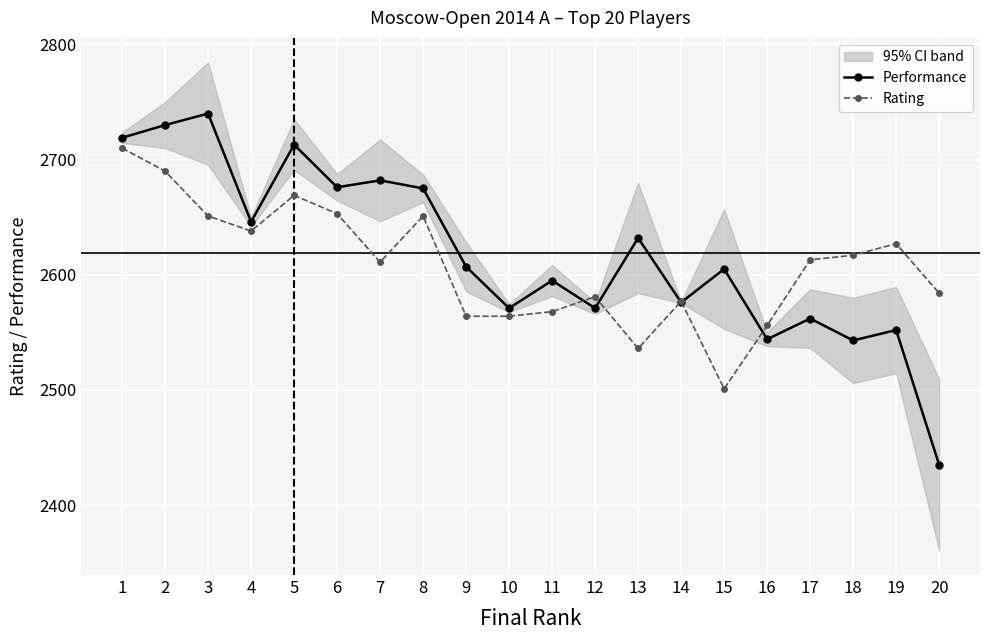

True or false: Performance has more than 0 interior local peaks.

True